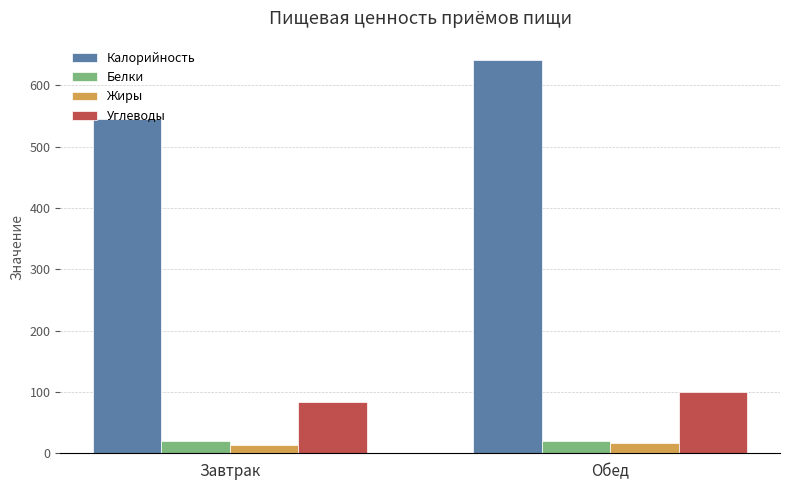

What is the average value of the Углеводы series?

91.3